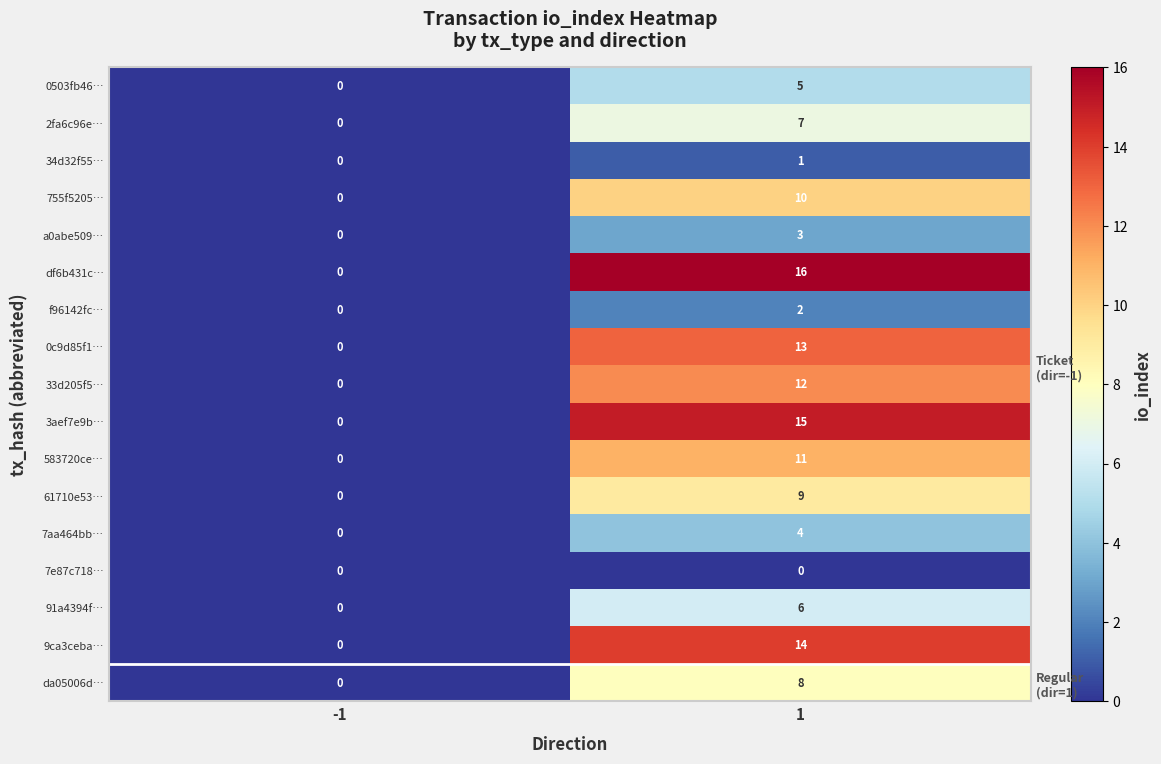

True or false: da05006d… has a value of 0 at -1.

True